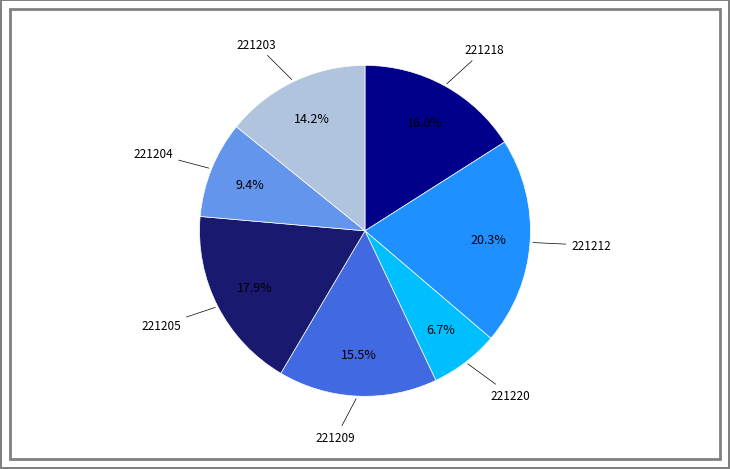

Is there a majority slice in this chart?

No